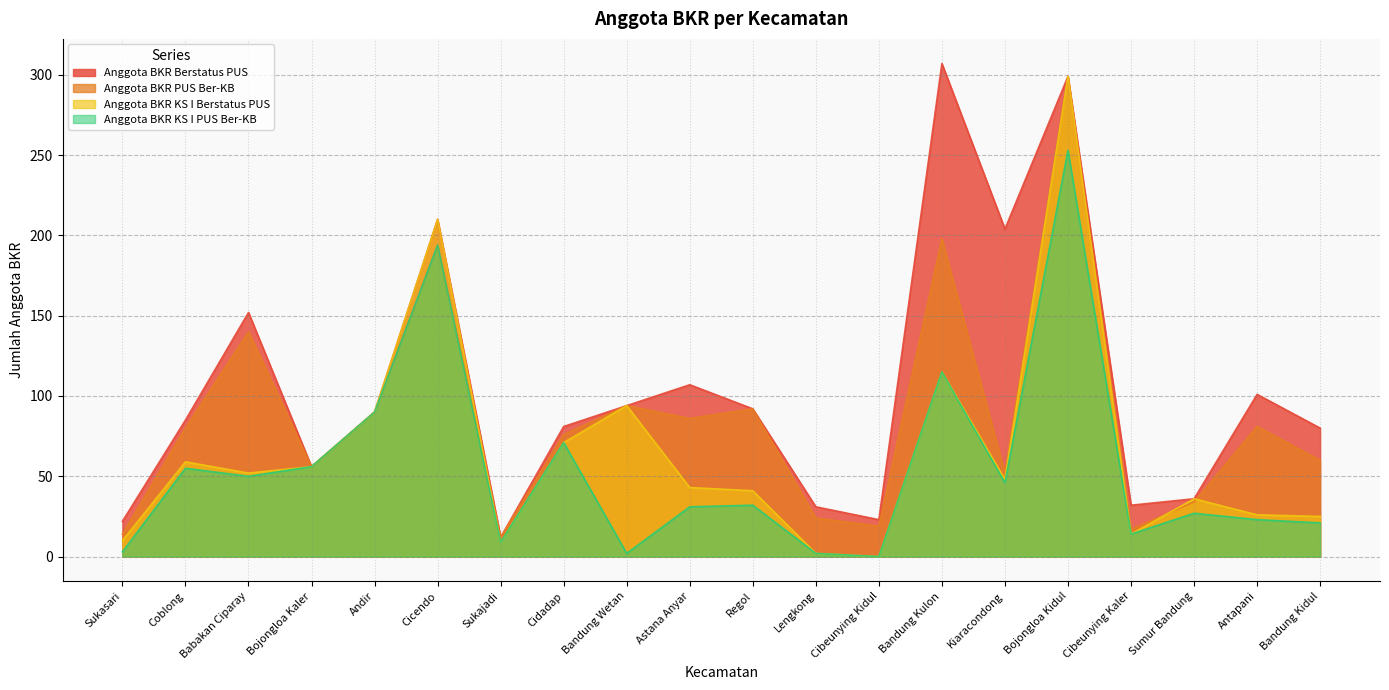

In Anggota BKR KS I Berstatus PUS, how many points are lower than both neighbors (excluding endpoints)?

5